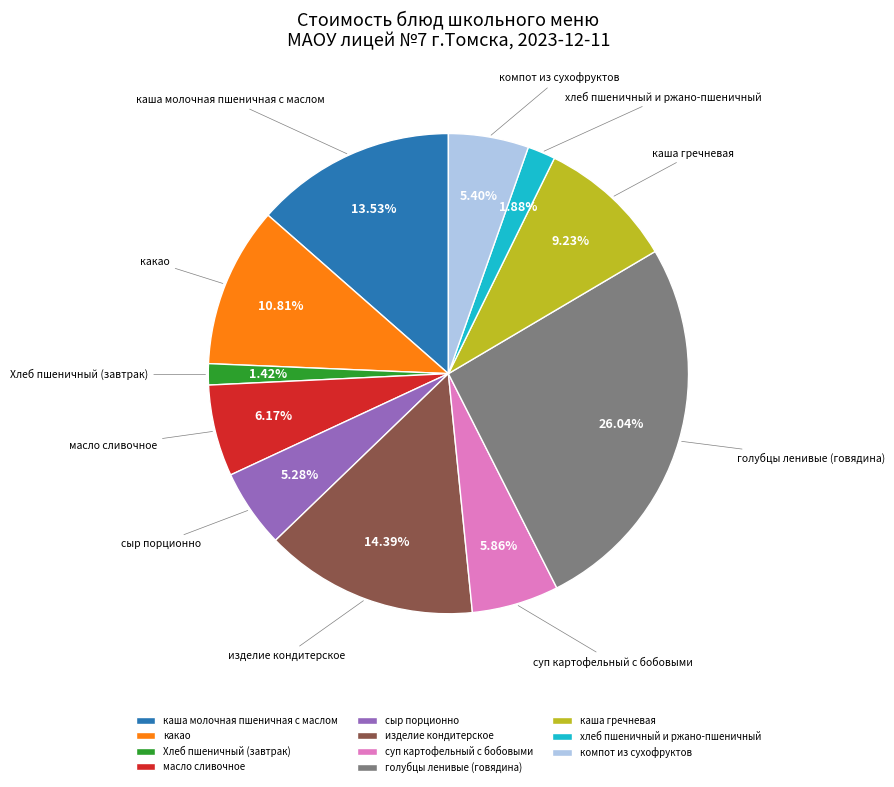

To the nearest percent, what percentage of the pie is сыр порционно?

5%